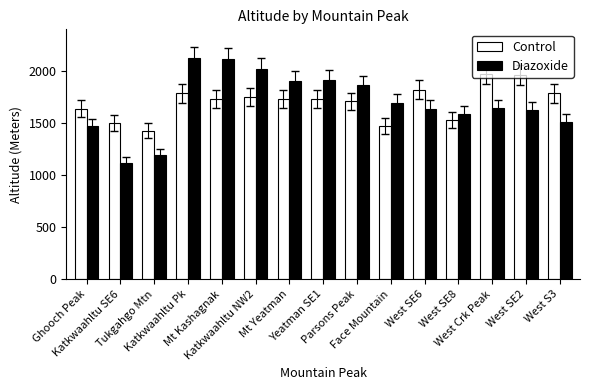

Where does the Diazoxide series first go above 1640?

Katkwaahltu Pk